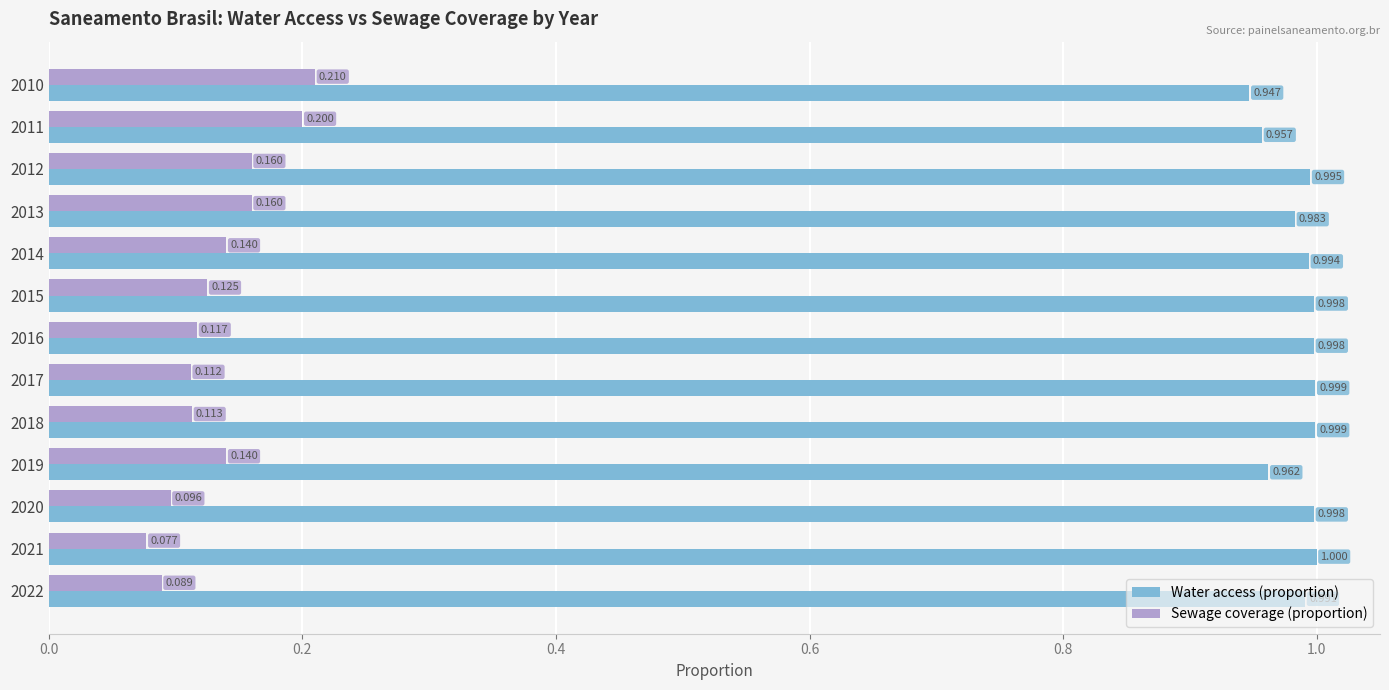

At which label is Sewage coverage (proportion) closest to 0?

2021